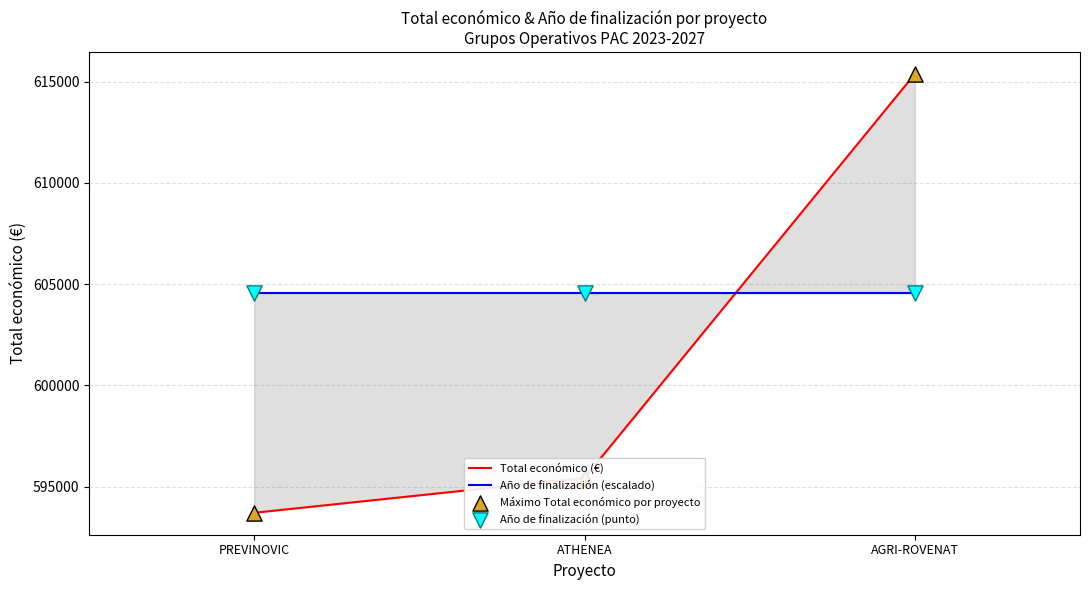

Is the value of Máximo Total económico por proyecto at ATHENEA greater than the value of Año de finalización (punto) at ATHENEA?

No